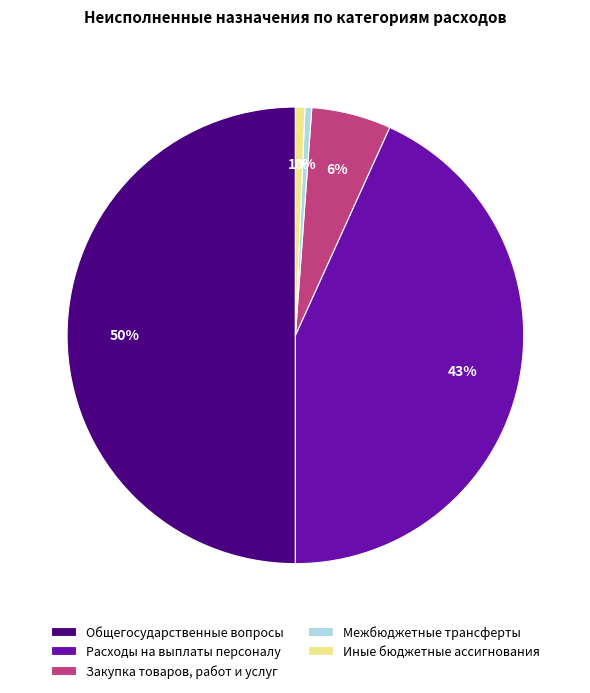

To the nearest percent, what is the combined percentage of Расходы на выплаты персоналу and Общегосударственные вопросы?

93%